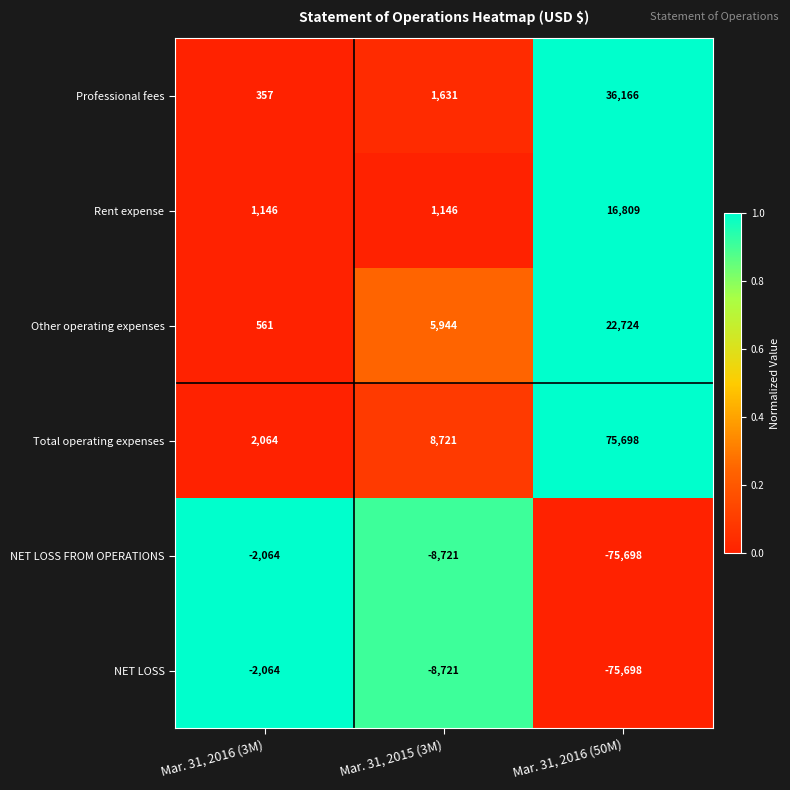

What is the spread (max minus min) of values at Mar. 31, 2016 (3M)?

4128